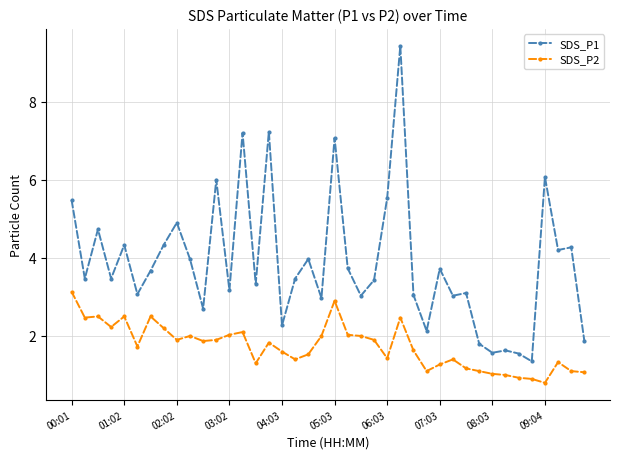

List the series in order of their overall mean, lowest first.

SDS_P2, SDS_P1